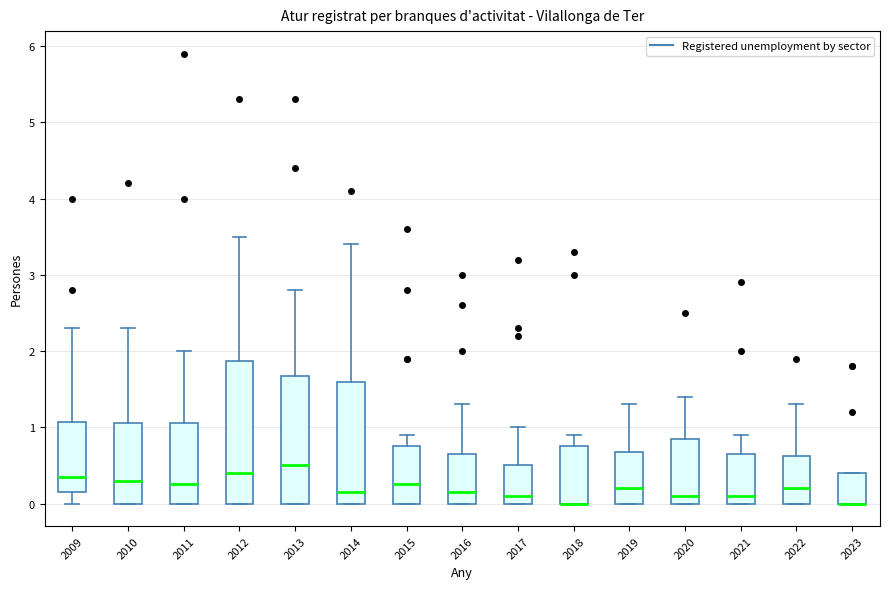

Reading left to right, read every box against the y-axis: the position of its median line, the range the box covers, and the ends of its whiskers. The values are not printed on the chart, so give them approximately, as read against the axis.

2009: median 0.4, box 0.2 to 1.1, whiskers 0.0 to 2.3
2010: median 0.3, box 0.0 to 1.1, whiskers 0.0 to 2.3
2011: median 0.3, box 0.0 to 1.1, whiskers 0.0 to 2.0
2012: median 0.4, box 0.0 to 1.9, whiskers 0.0 to 3.5
2013: median 0.5, box 0.0 to 1.7, whiskers 0.0 to 2.8
2014: median 0.2, box 0.0 to 1.6, whiskers 0.0 to 3.4
2015: median 0.3, box 0.0 to 0.8, whiskers 0.0 to 0.9
2016: median 0.2, box 0.0 to 0.7, whiskers 0.0 to 1.3
2017: median 0.1, box 0.0 to 0.5, whiskers 0.0 to 1.0
2018: median 0.0 (drawn on the box's lower edge), box 0.0 to 0.8, whiskers 0.0 to 0.9
2019: median 0.2, box 0.0 to 0.7, whiskers 0.0 to 1.3
2020: median 0.1, box 0.0 to 0.9, whiskers 0.0 to 1.4
2021: median 0.1, box 0.0 to 0.7, whiskers 0.0 to 0.9
2022: median 0.2, box 0.0 to 0.6, whiskers 0.0 to 1.3
2023: median 0.0 (drawn on the box's lower edge), box 0.0 to 0.4, whiskers 0.0 to 0.4